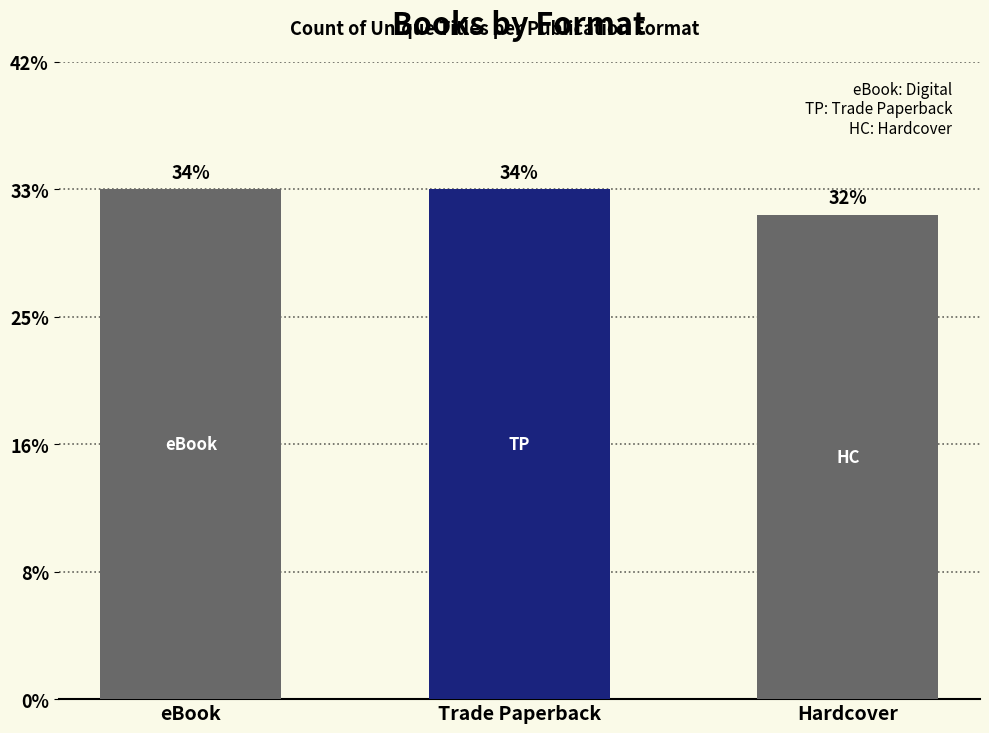

Does the chart contain any negative values?

No